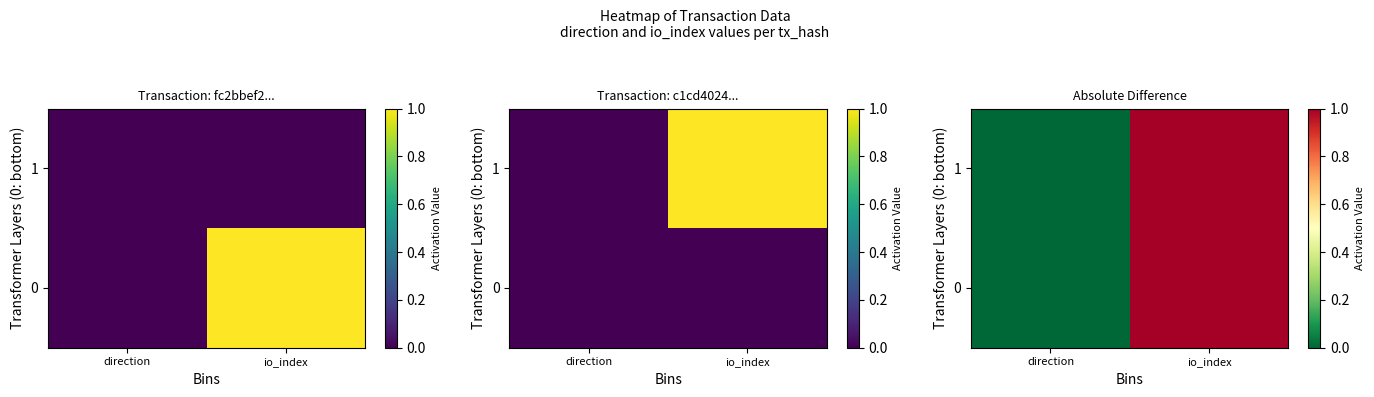

What is the difference between the maximum and minimum values in the 1 series?

1.0